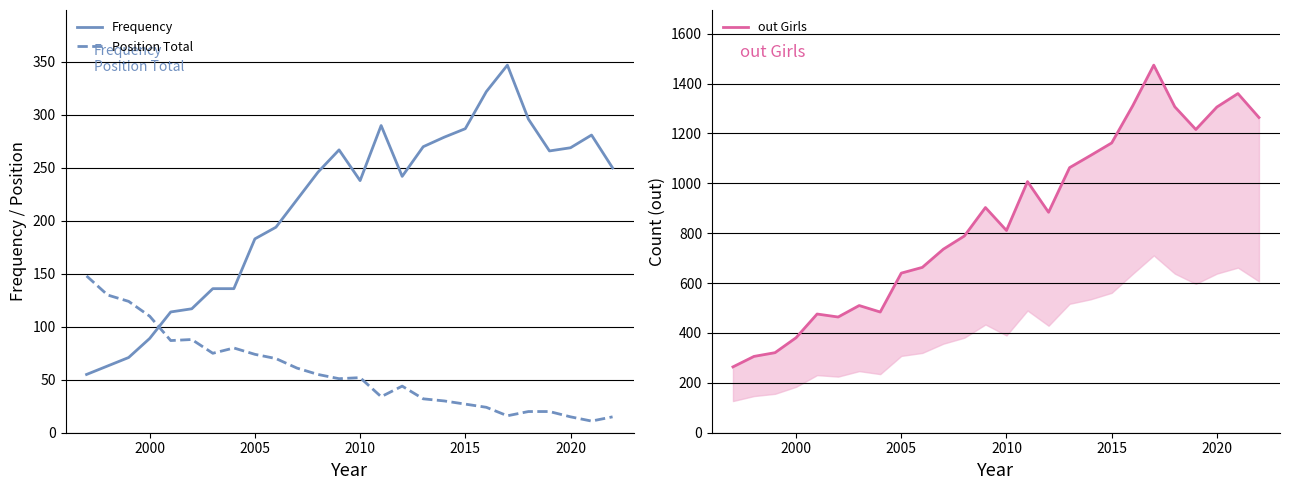

Which series has the largest range (max minus min)?

out Girls